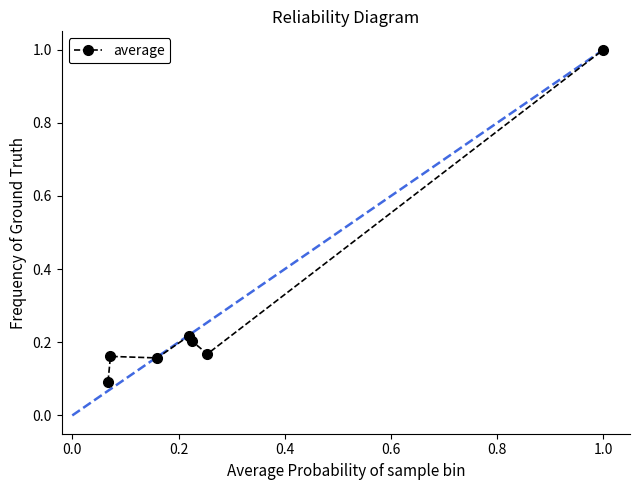

True or false: the data has more than 2 interior local peaks.

False